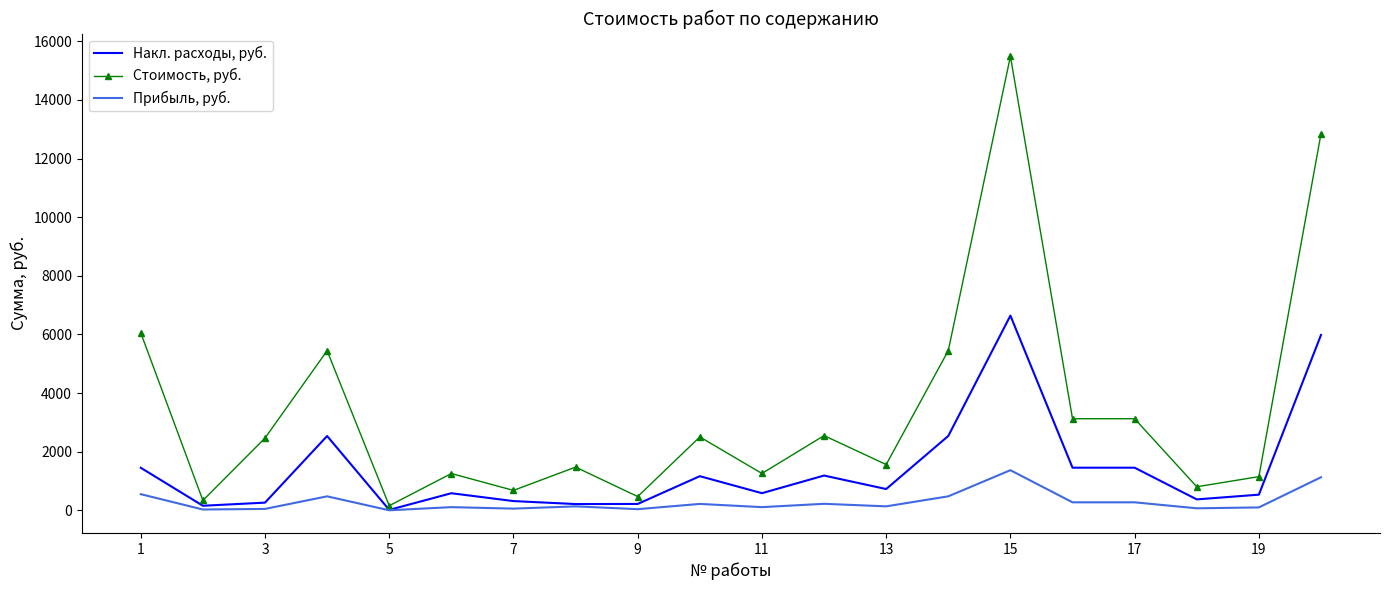

At how many categories does at least one series exceed 5947?

3